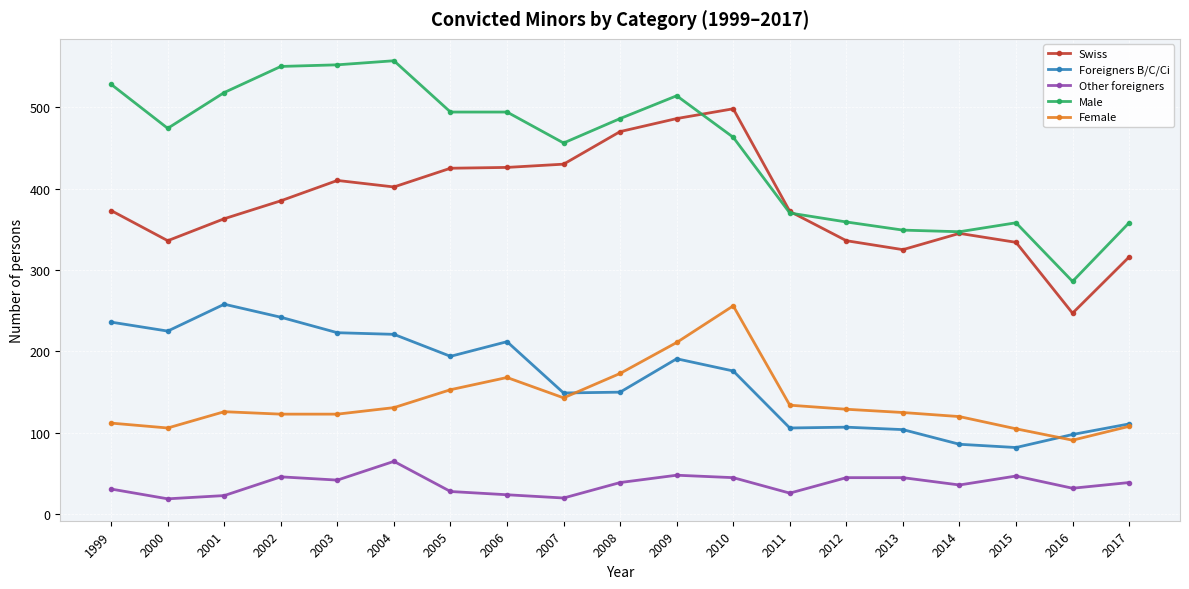

What is the spread (max minus min) of values at 2009?

466